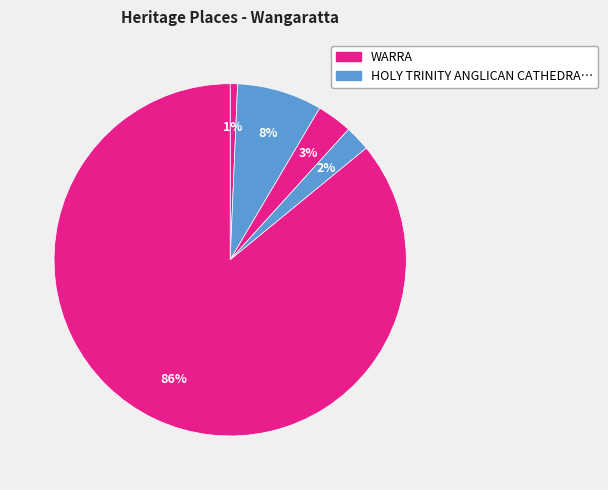

Count the number of slices in the pie.

5